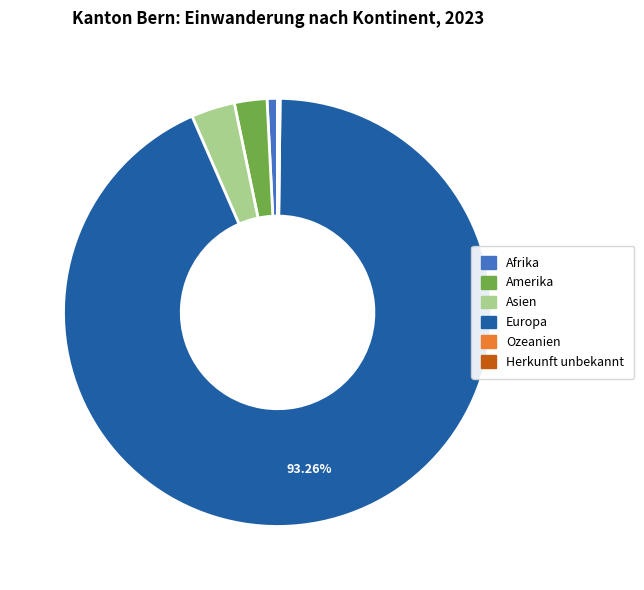

Which category has the biggest portion of the pie?

Europa